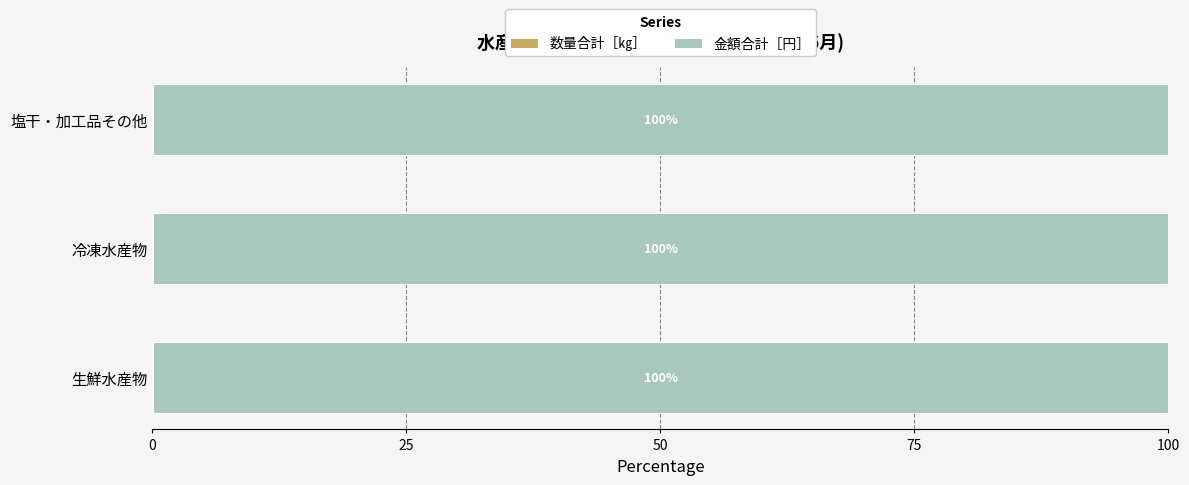

What is the total value across all series at 生鮮水産物?

100.0